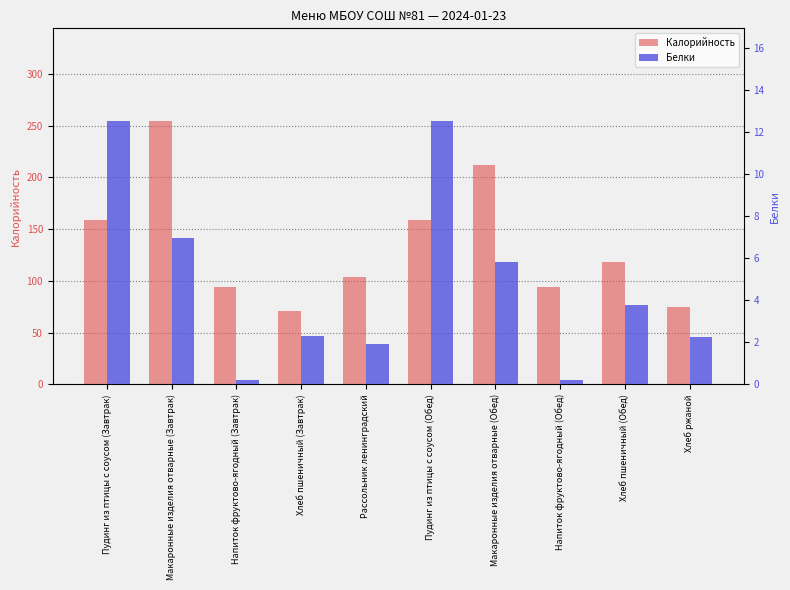

What position from the left is Хлеб пшеничный (Завтрак)?

4